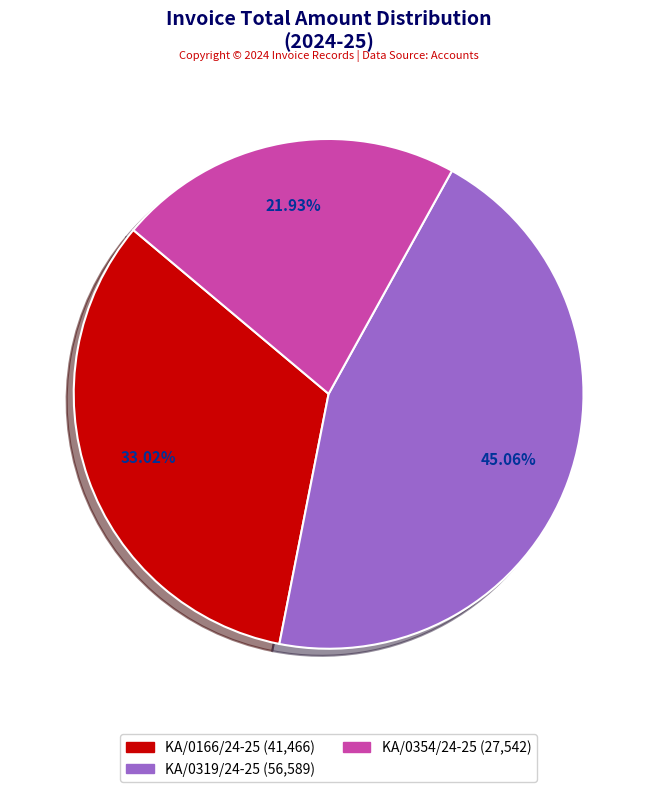

How many slices are in this pie chart?

3